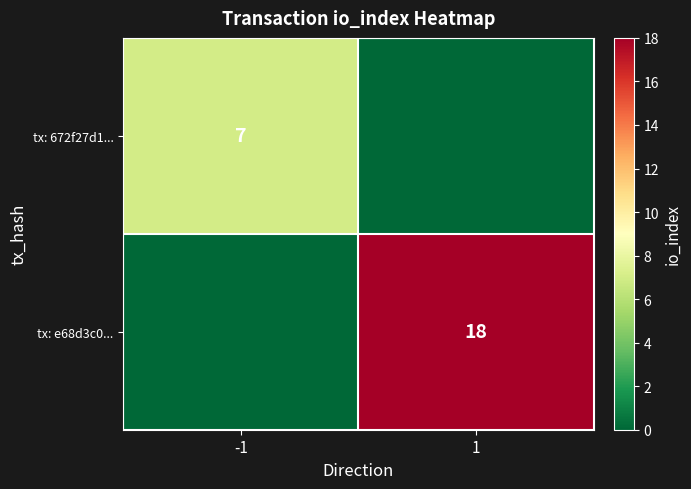

True or false: tx: e68d3c0... has a value of 18 at 1.

True